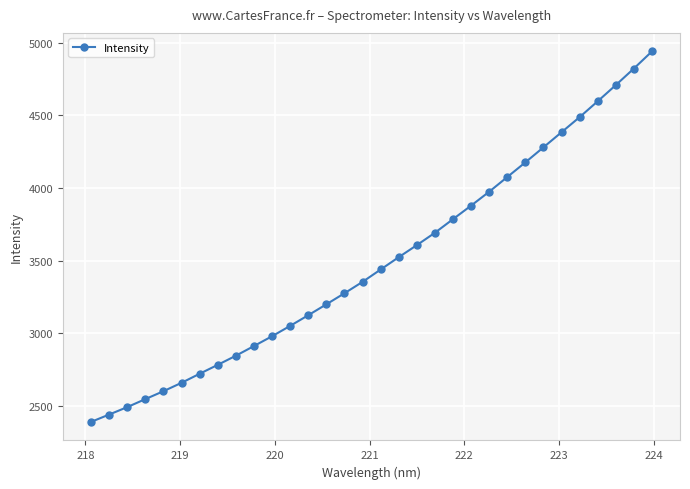

What is the greatest value displayed?

4939.7